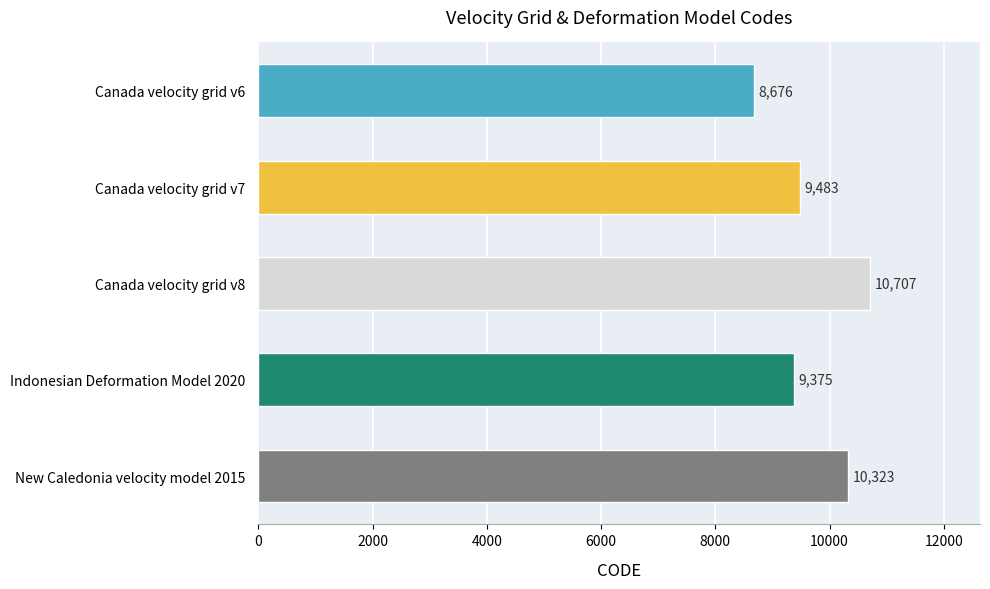

Reading top to bottom, what are all the values shown in this chart?

8676	9483	10707	9375	10323